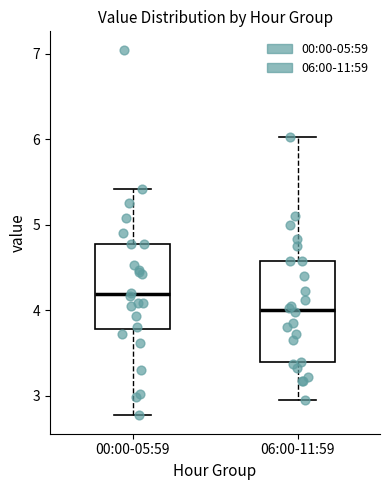

Reading left to right, read every box against the y-axis: the position of its median line, the range the box covers, and the ends of its whiskers. The values are not printed on the chart, so give them approximately, as read against the axis.

00:00-05:59: median 4.2, box 3.8 to 4.8, whiskers 2.8 to 5.4
06:00-11:59: median 4.0, box 3.4 to 4.6, whiskers 3.0 to 6.0